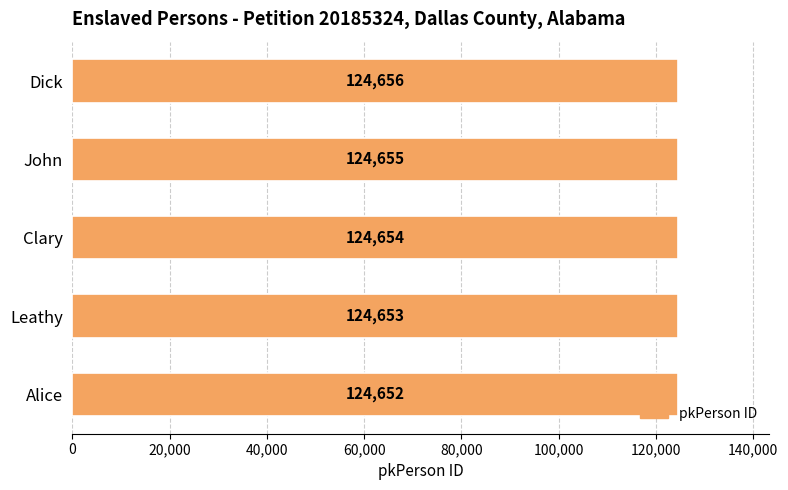

Rank the categories by value from highest to lowest.

Dick, John, Clary, Leathy, Alice